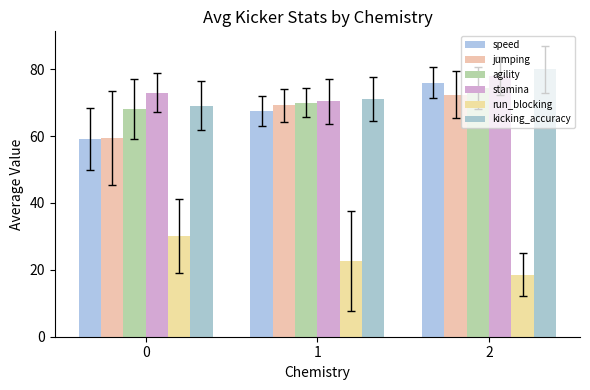

How many bars are there in each group?

6